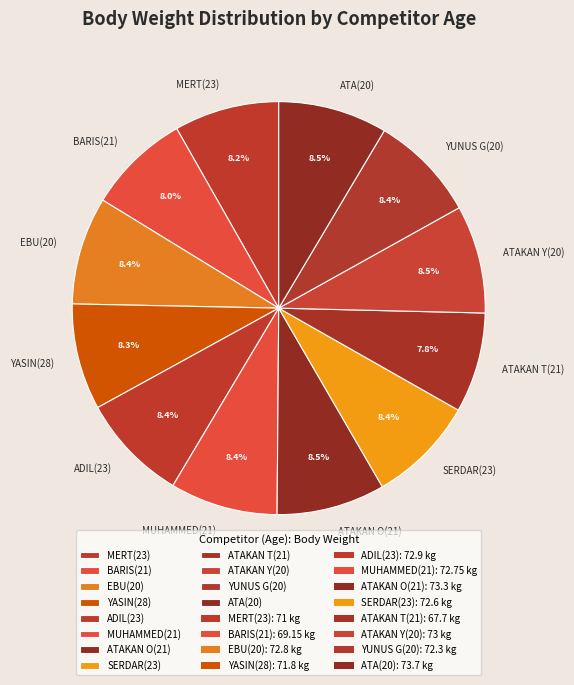

Combined, what portion of the pie is BARIS(21) and YUNUS G(20)?

16.4%